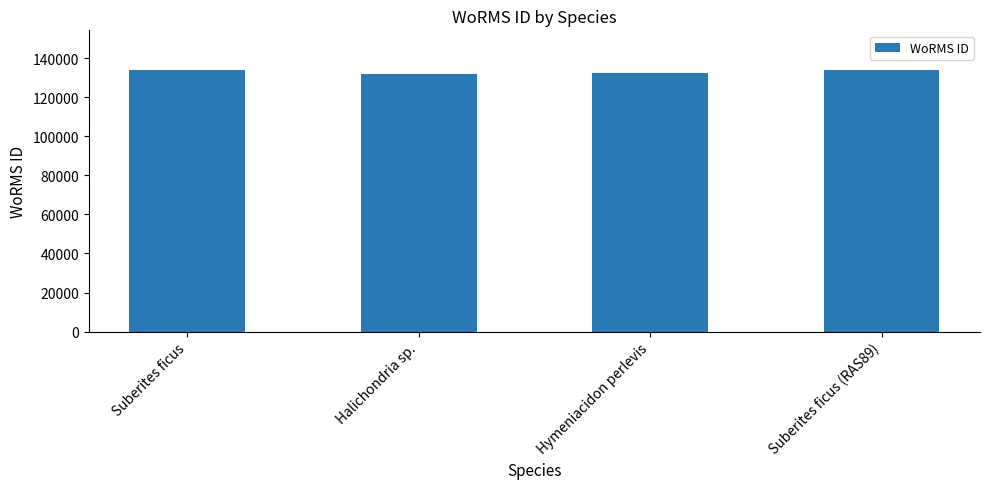

What is the approximate value at Suberites ficus (RAS89), to the nearest 100?

134300